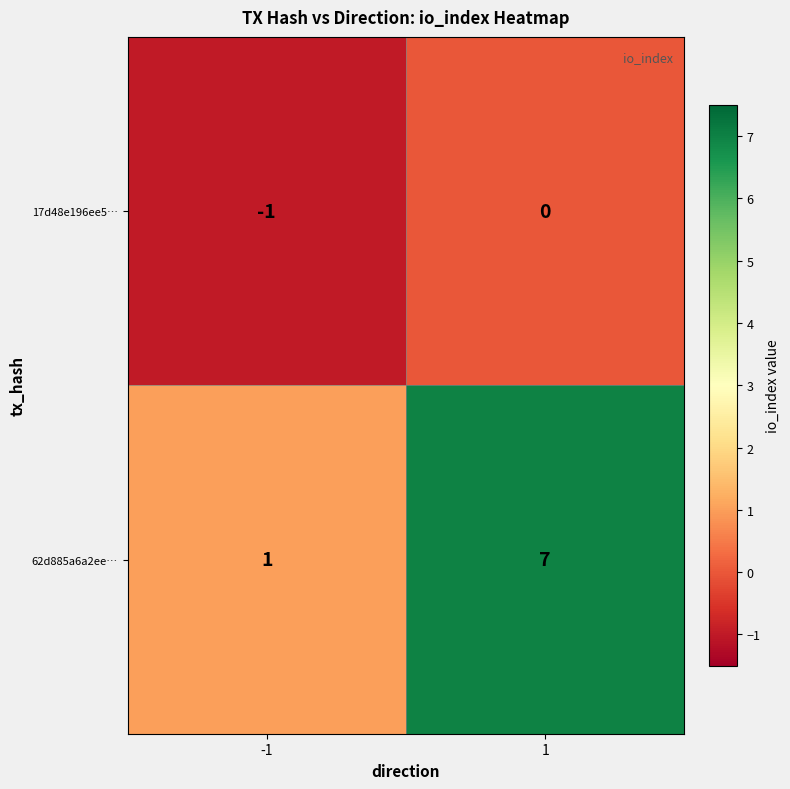

Which series has the largest total across all categories?

62d885a6a2ee…